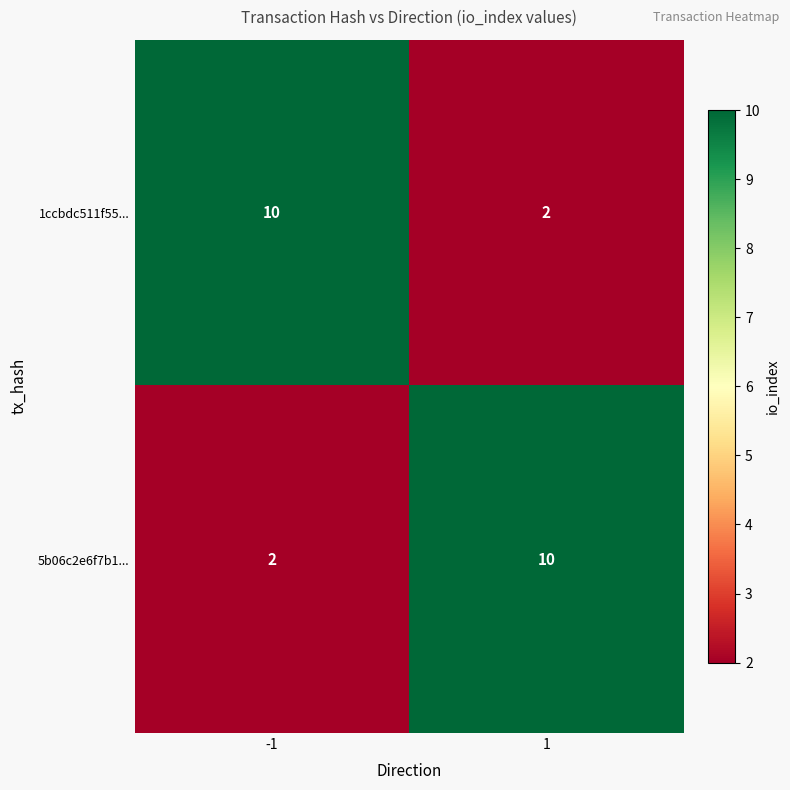

Rank the categories by 5b06c2e6f7b1... value from lowest to highest.

-1, 1